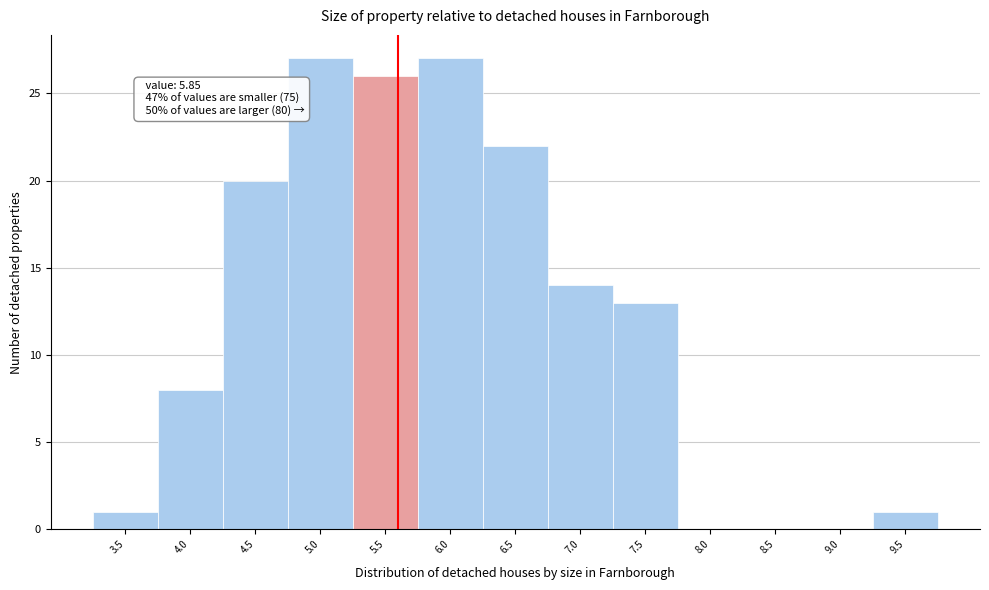

Reading left to right, what are all the values shown in this chart?

3.5=1	4.0=8	4.5=20	5.0=27	5.5=26	6.0=27	6.5=22	7.0=14	7.5=13	8.0=0	8.5=0	9.0=0	9.5=1